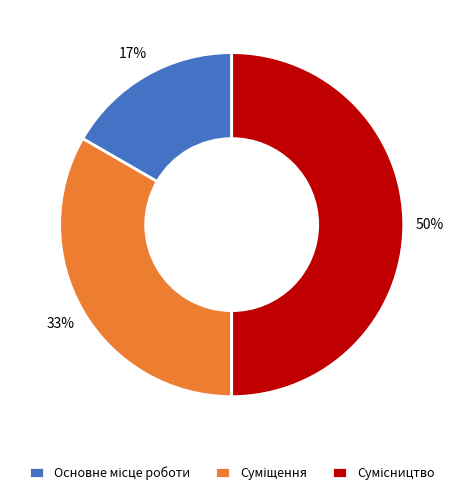

To the nearest percent, what is the difference between the largest and smallest slice percentages?

33%